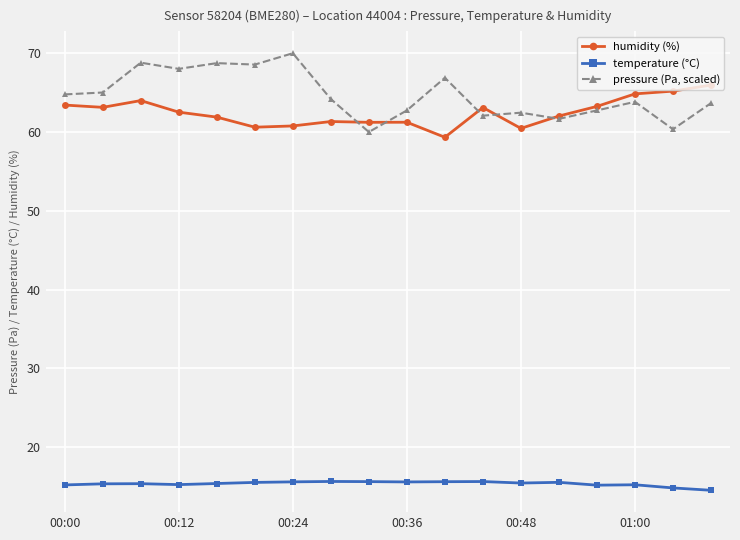

Is this an area chart (filled region under the line)?

No